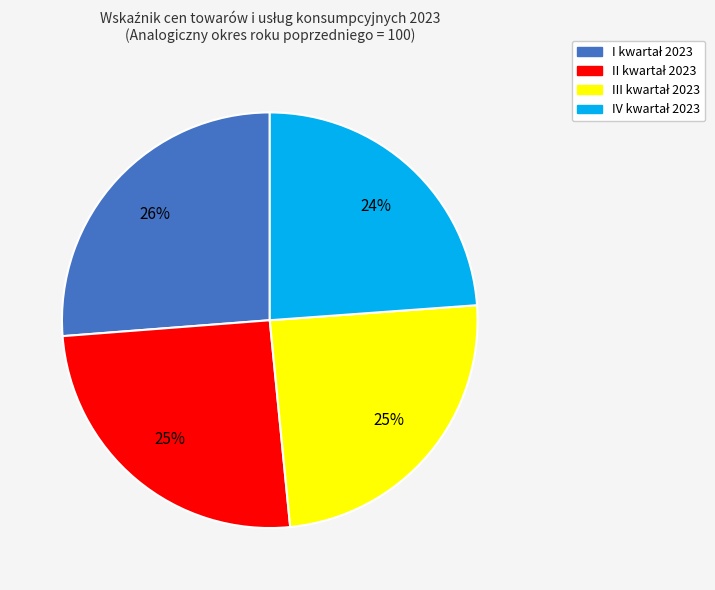

Is there any slice that represents more than half of the pie?

No